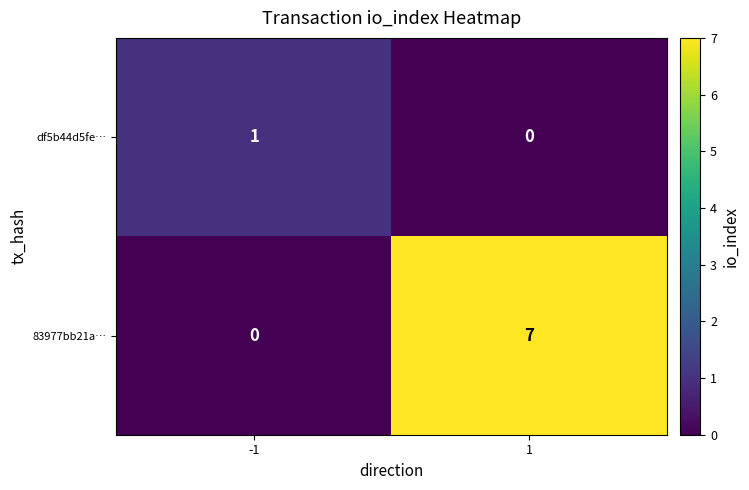

True or false: df5b44d5fe… has a value of 1 at -1.

True